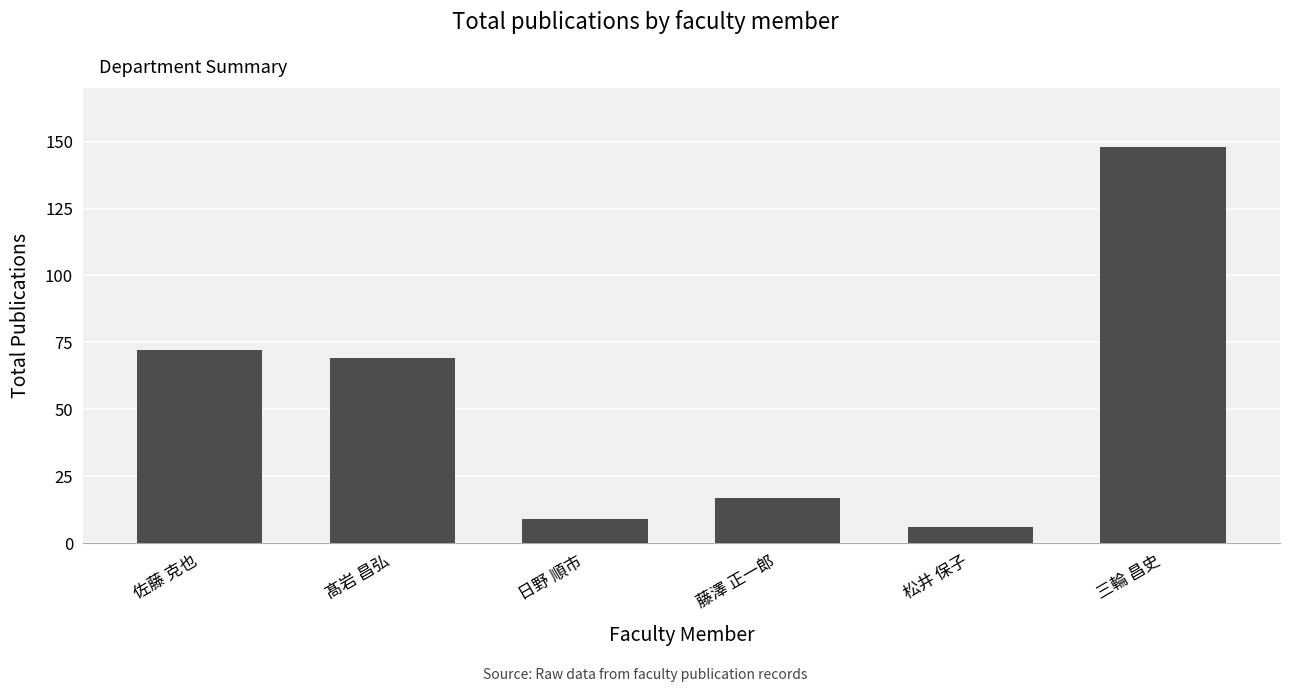

Which category has the lowest value across all series?

松井 保子